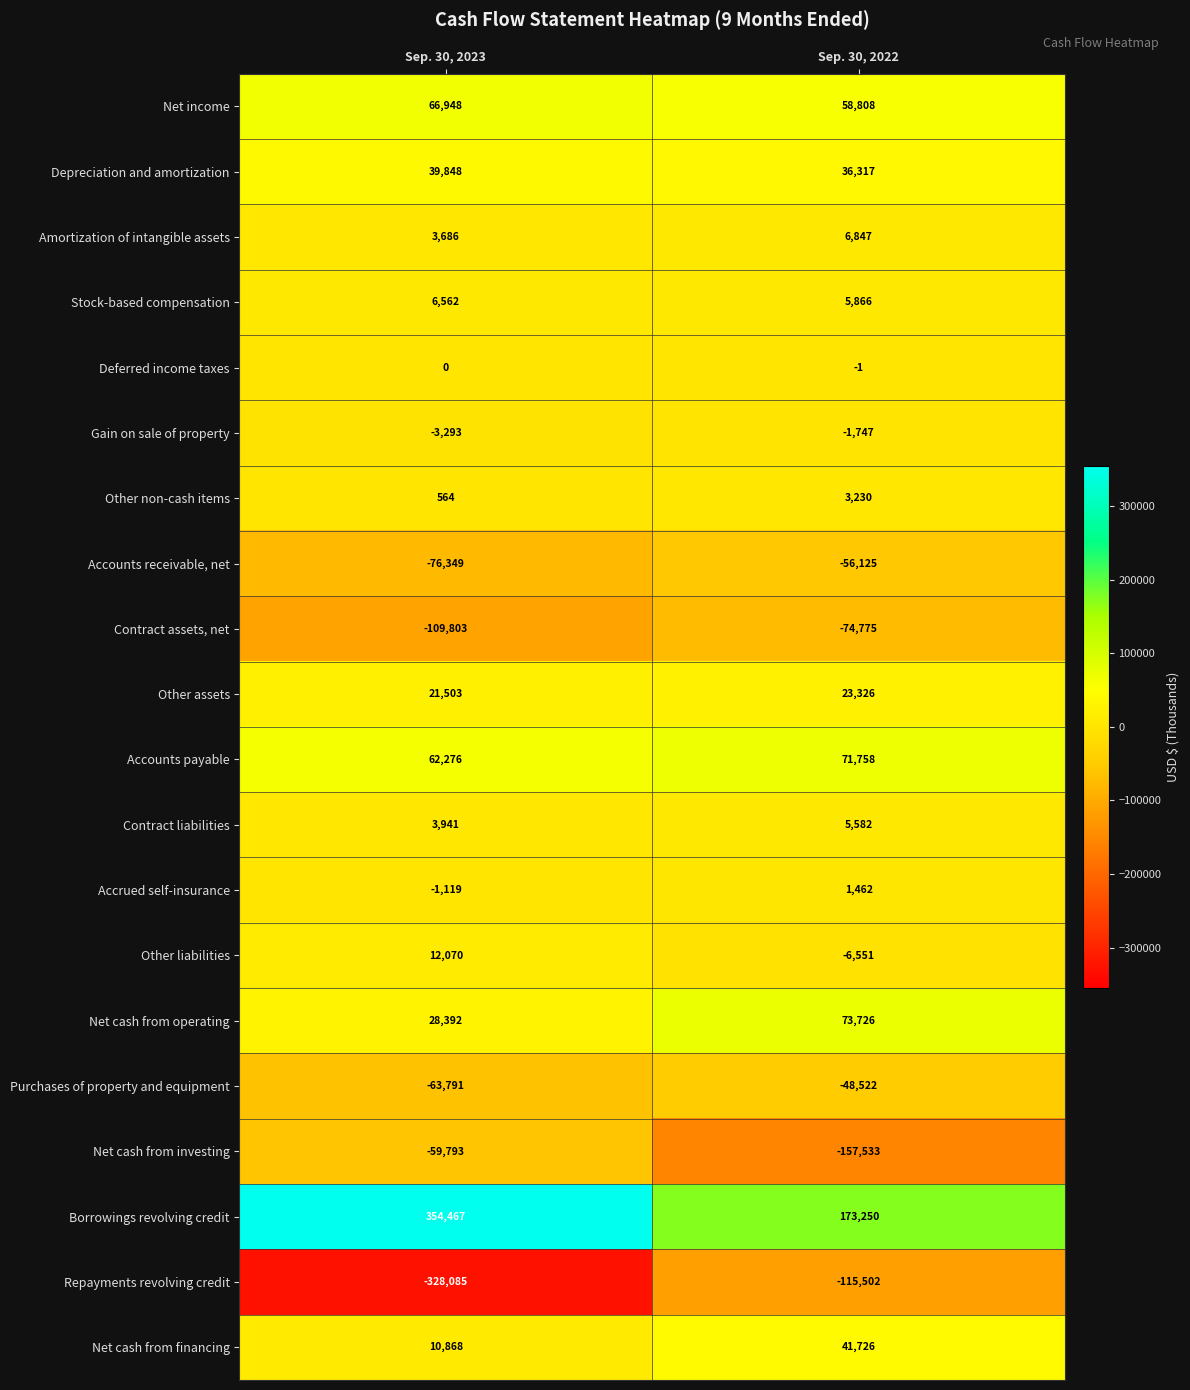

How many series are shown in this chart?

20